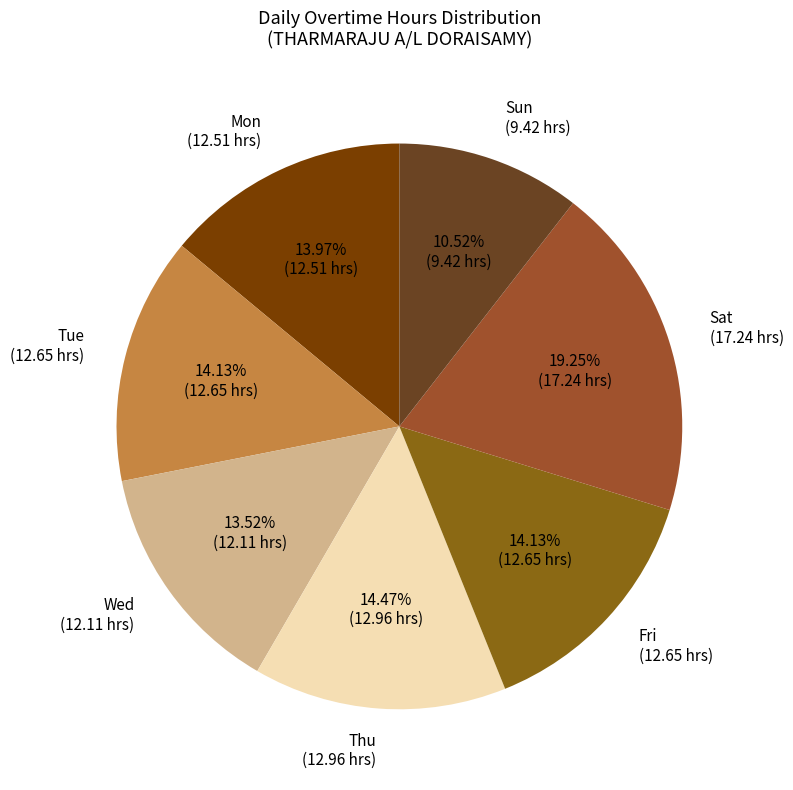

To the nearest percent, what percentage of the pie is Thu?

14%